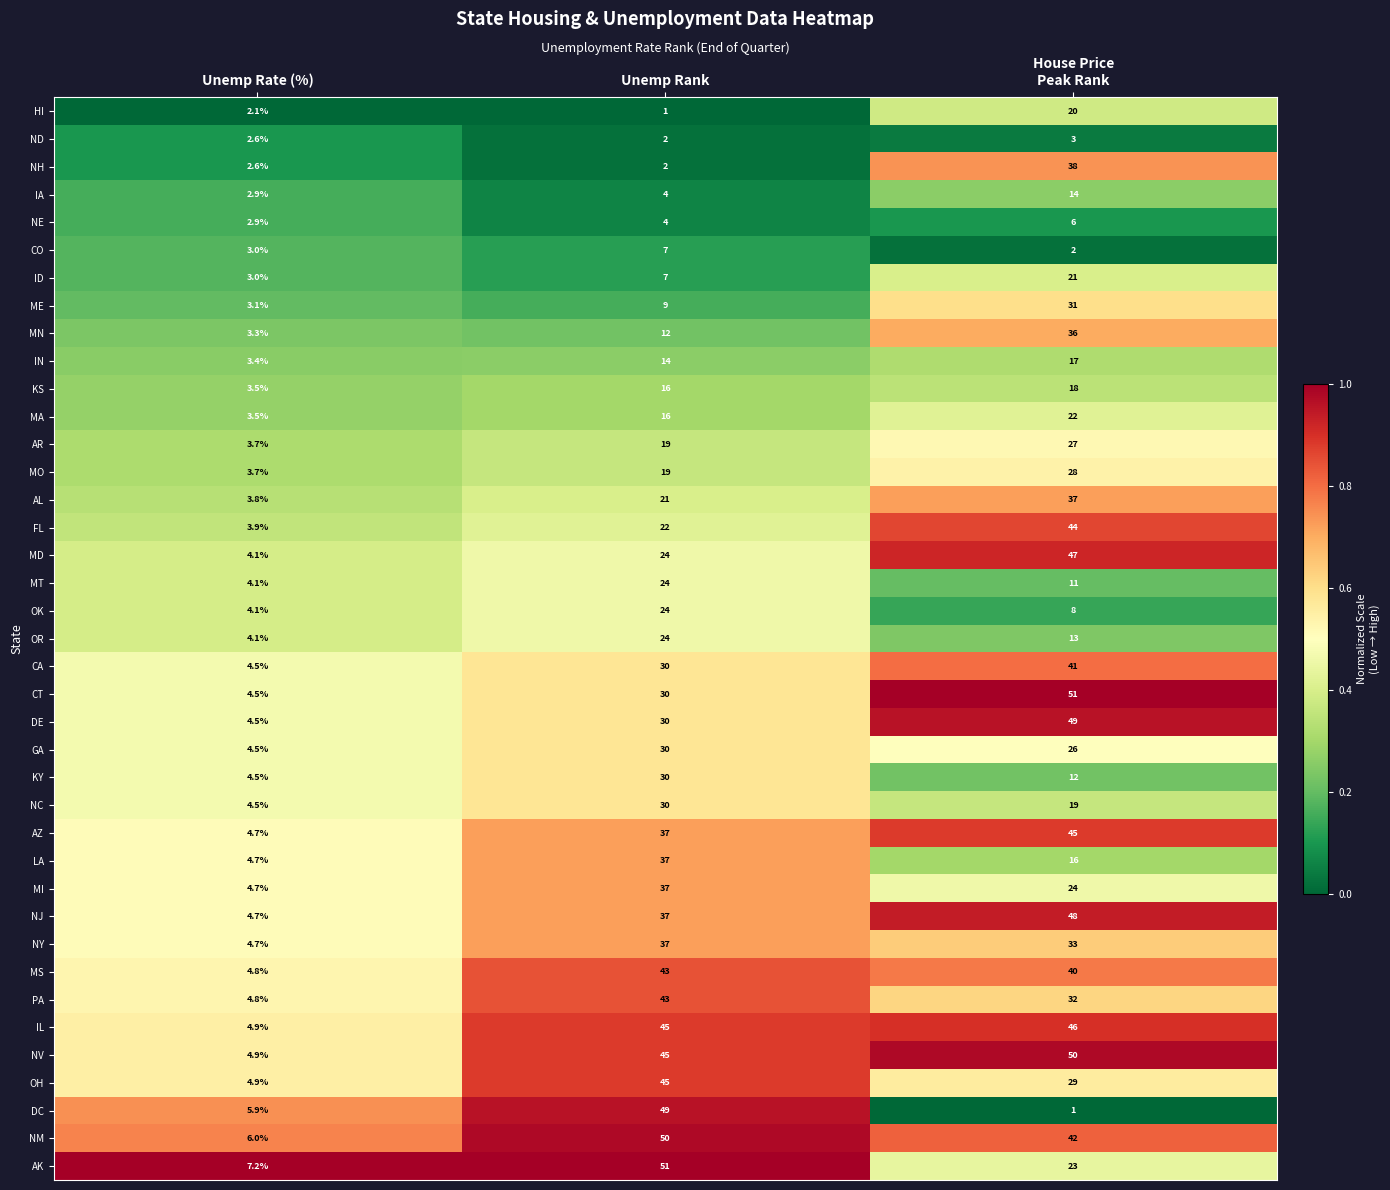

What is the total value across all series at Unemp Rank?

1007.0